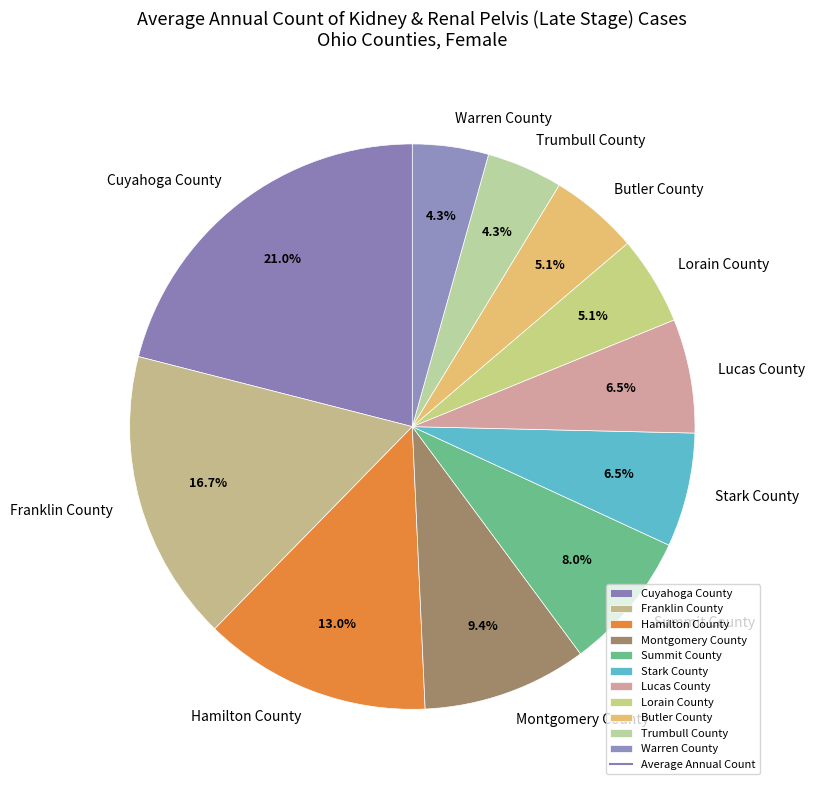

The Butler County slice represents 5% of the pie. True or false?

True